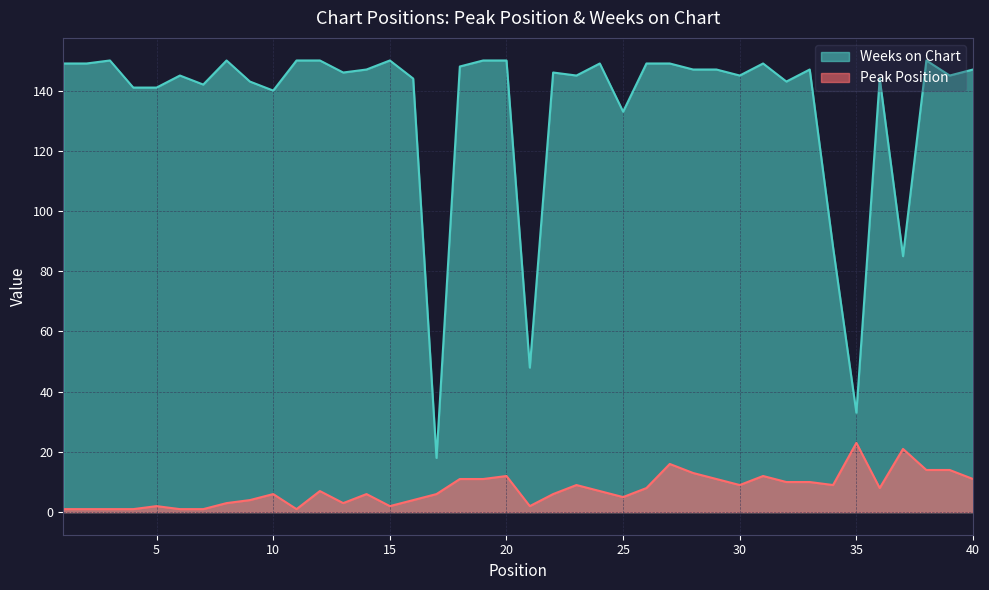

How many values in the Peak Position series are below 7?

19